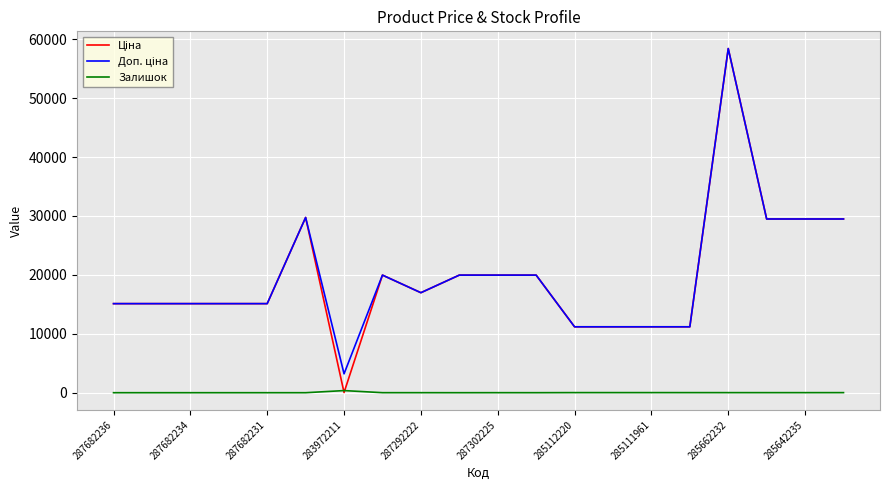

What is the greatest value displayed?

58426.5